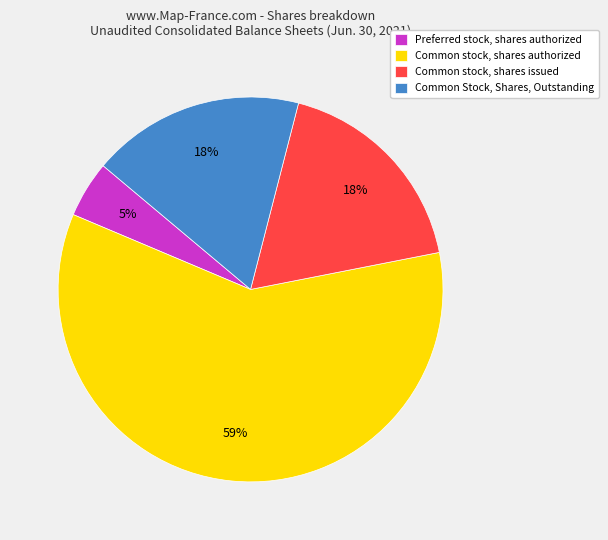

What is the smallest slice in the pie chart?

Preferred stock, shares authorized